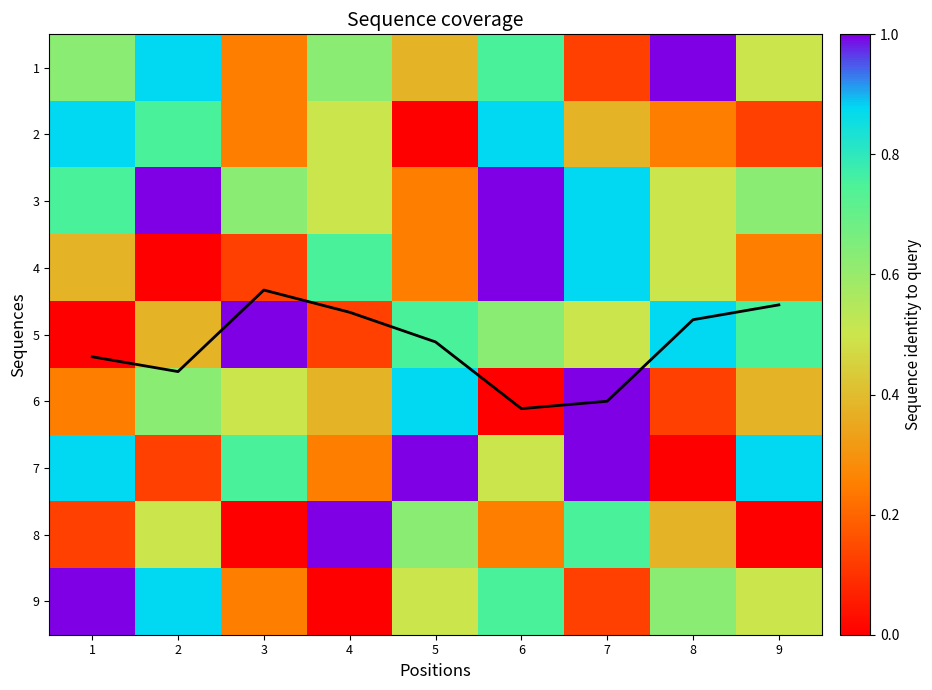

Count the number of data series in this chart.

10